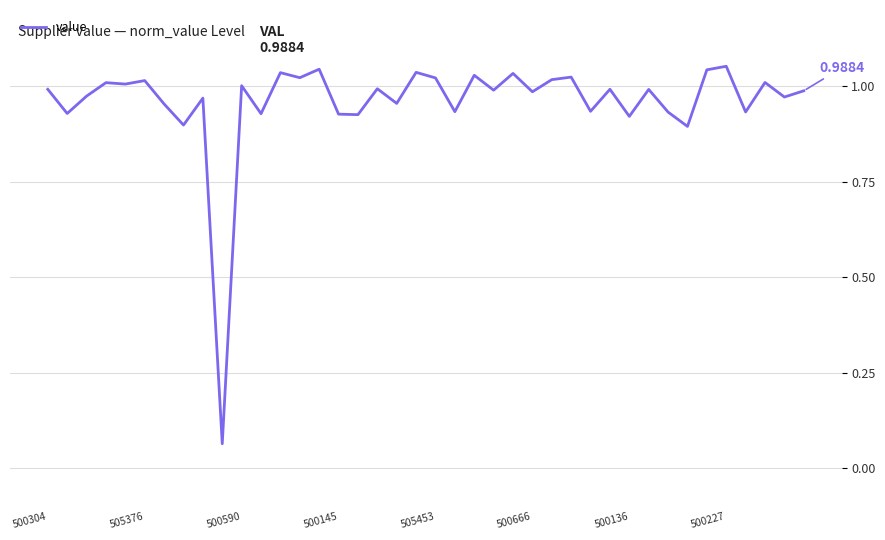

Does the chart have visible grid lines?

Yes